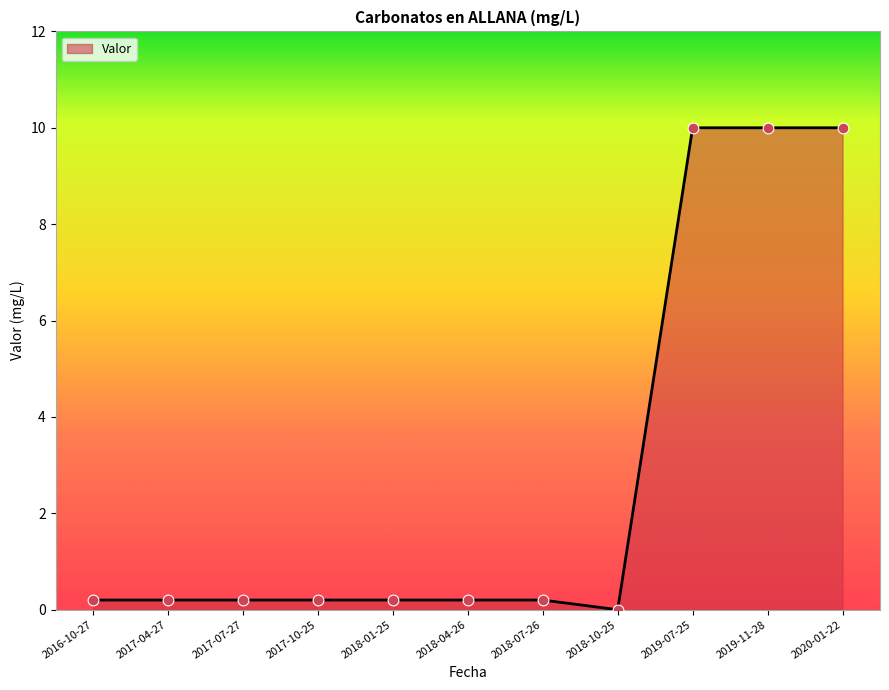

The chart shows a value of 10.0 at 2019-07-25. True or false?

True